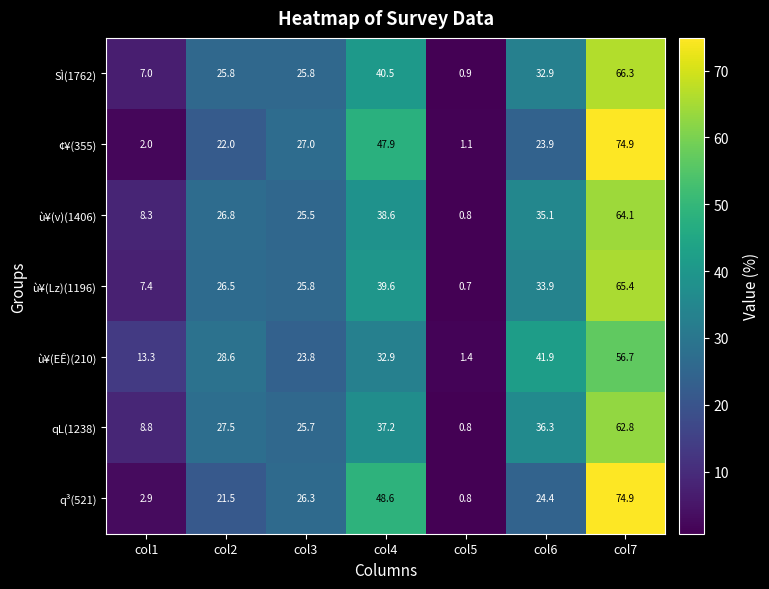

What is the approximate value of SÌ(1762) at col4?

40.5